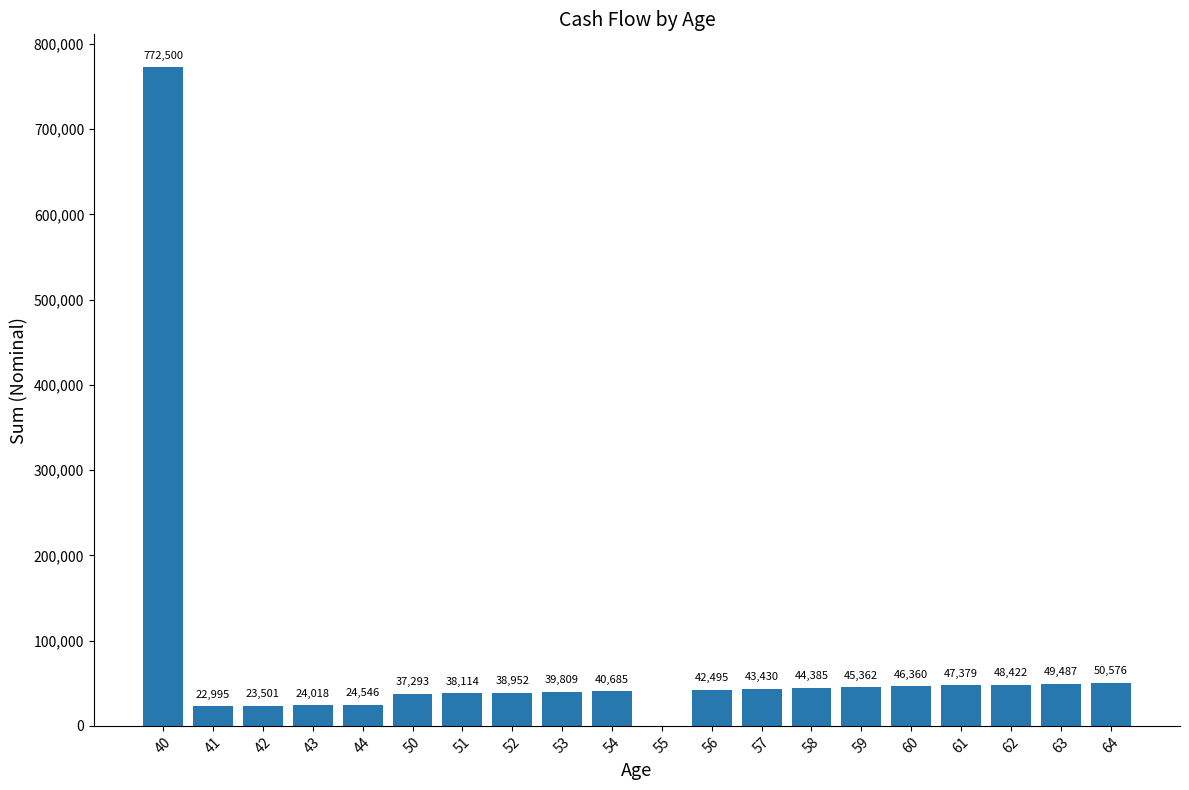

Which has a higher value, 43 or 42?

43